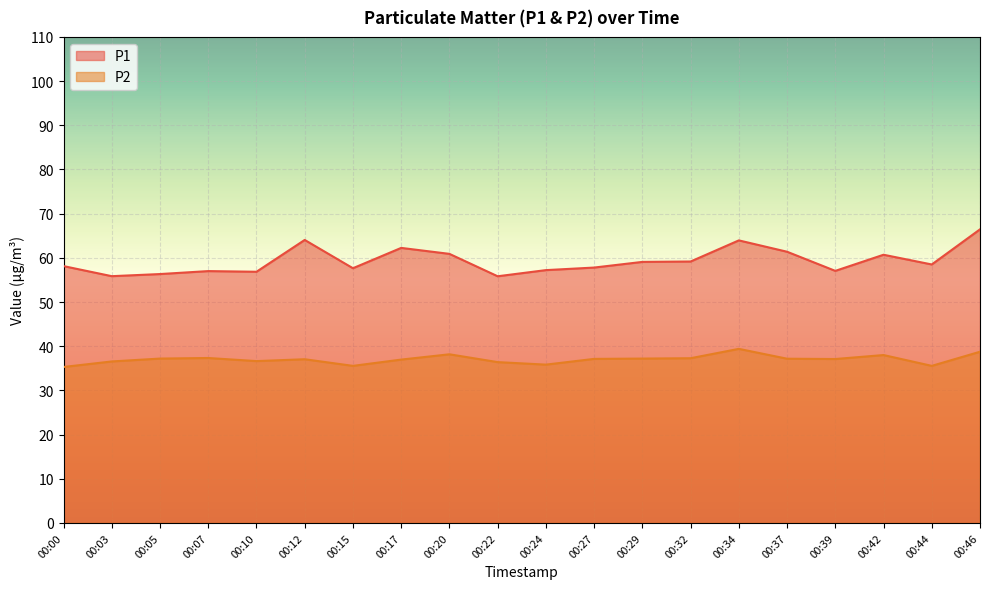

Where is the first local maximum for P1?

00:07